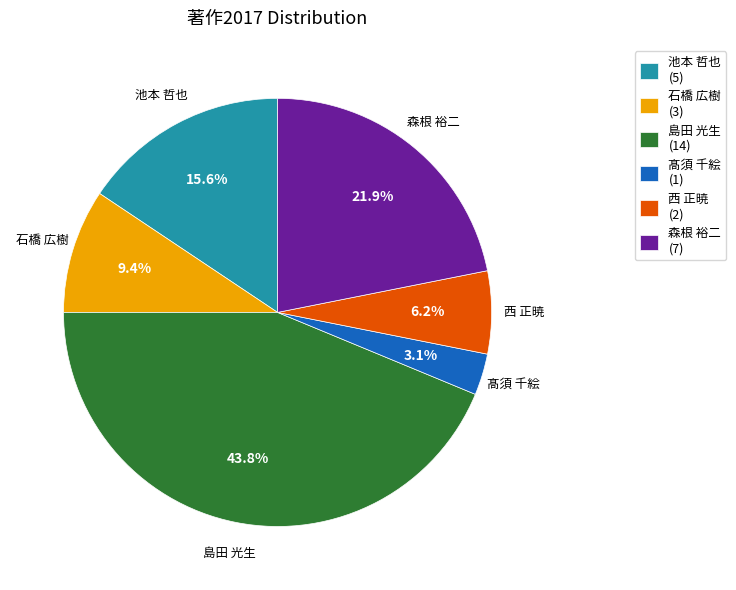

Is it true that 髙須 千絵 is 3% of the pie?

True